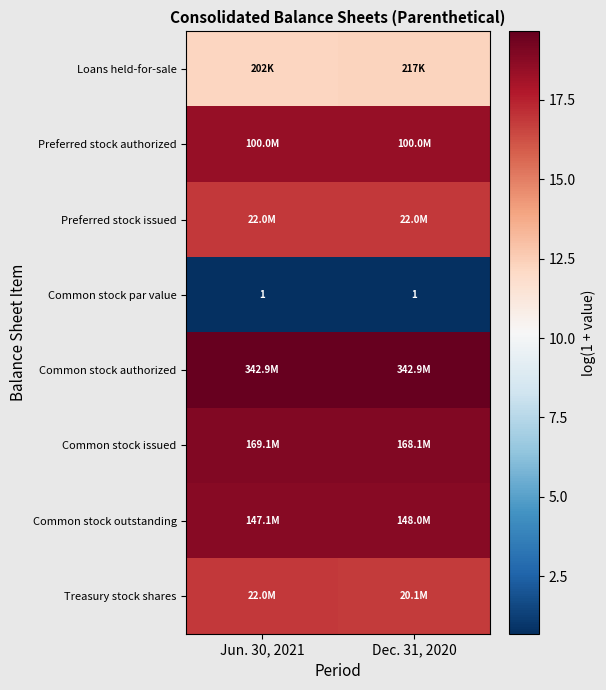

What is the difference between the highest and lowest values at Dec. 31, 2020?

19.0